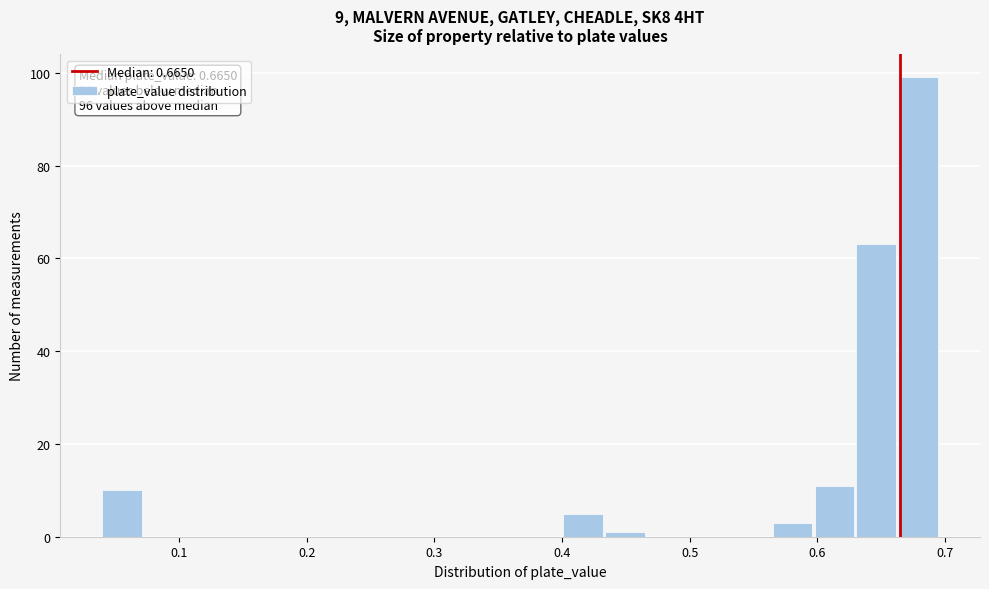

Around what value on the x-axis is the tallest bar? Give the approximate position of its centre, as read against the axis.

0.68